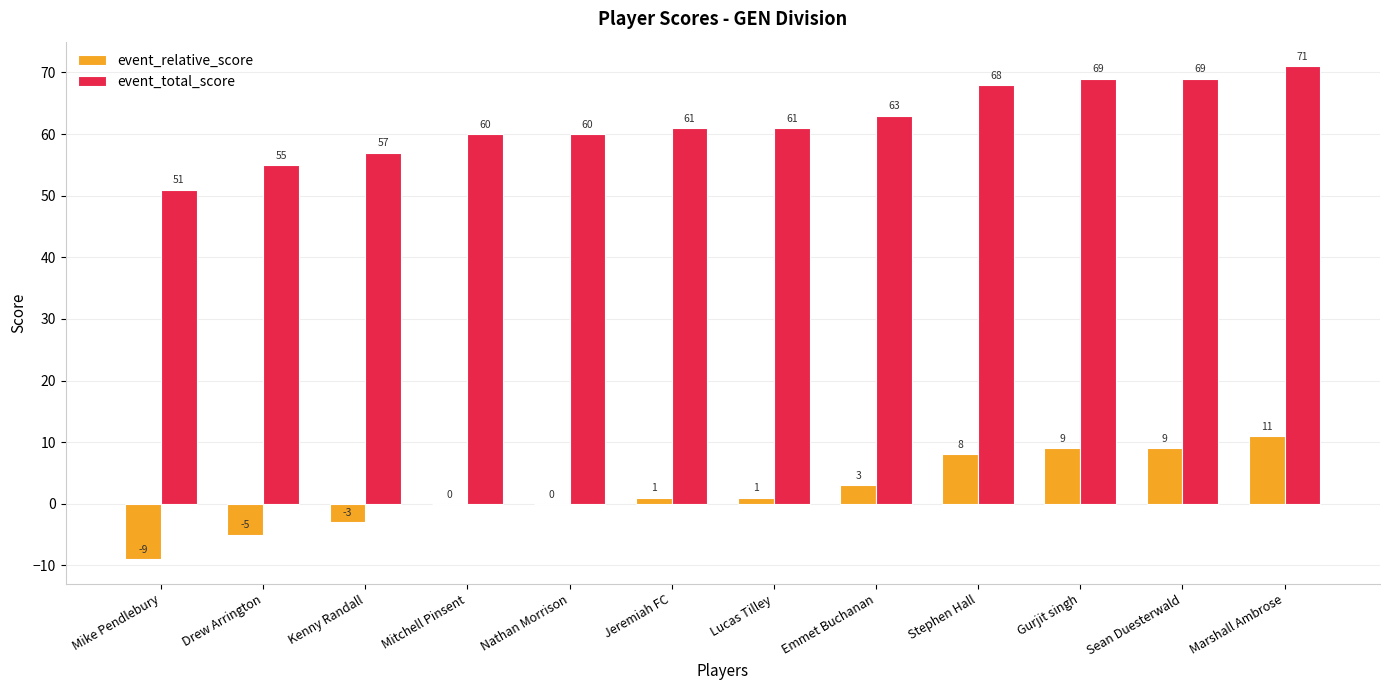

Reading left to right, transcribe all the data shown in this chart.

event_relative_score: -9	-5	-3	0	0	1	1	3	8	9	9	11
event_total_score: 51	55	57	60	60	61	61	63	68	69	69	71